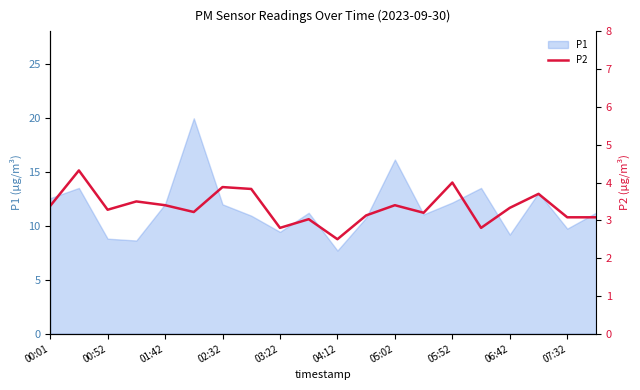

How many categories are shown in the chart?

20